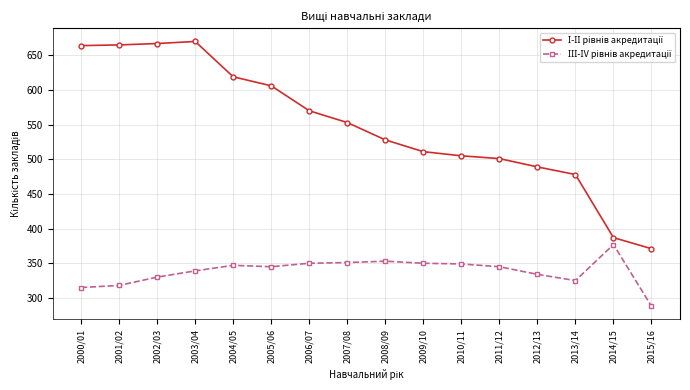

What is the label of the 8th point from the right?

2008/09